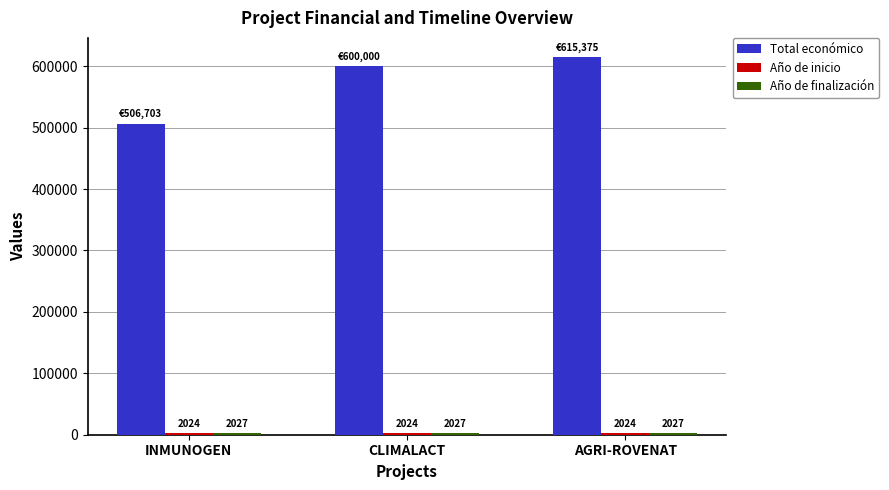

Count the number of categories in the chart.

3